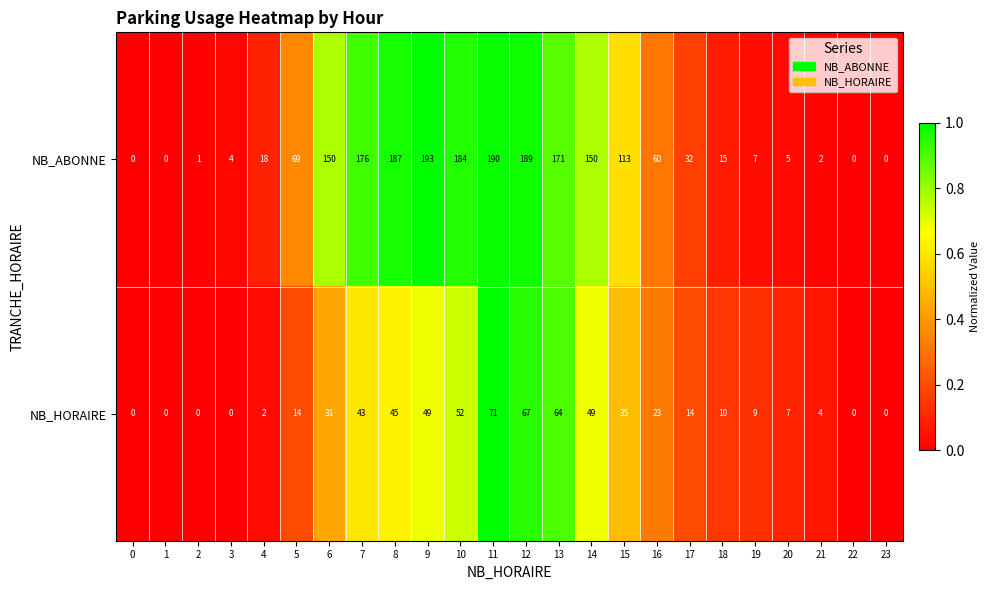

What is the greatest value displayed?

193